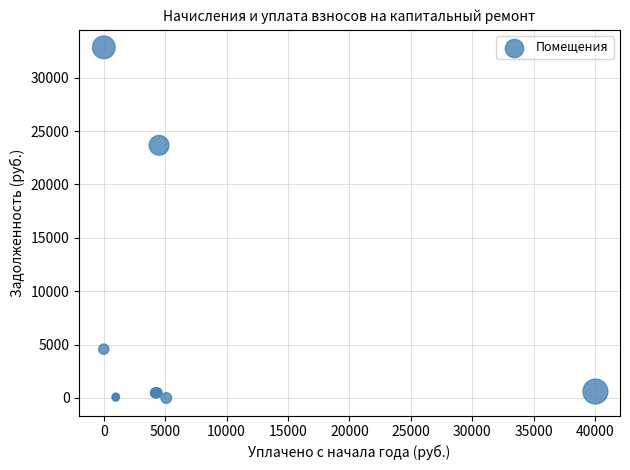

What Y value in the scatter plot is closest to 16417?

23660.9